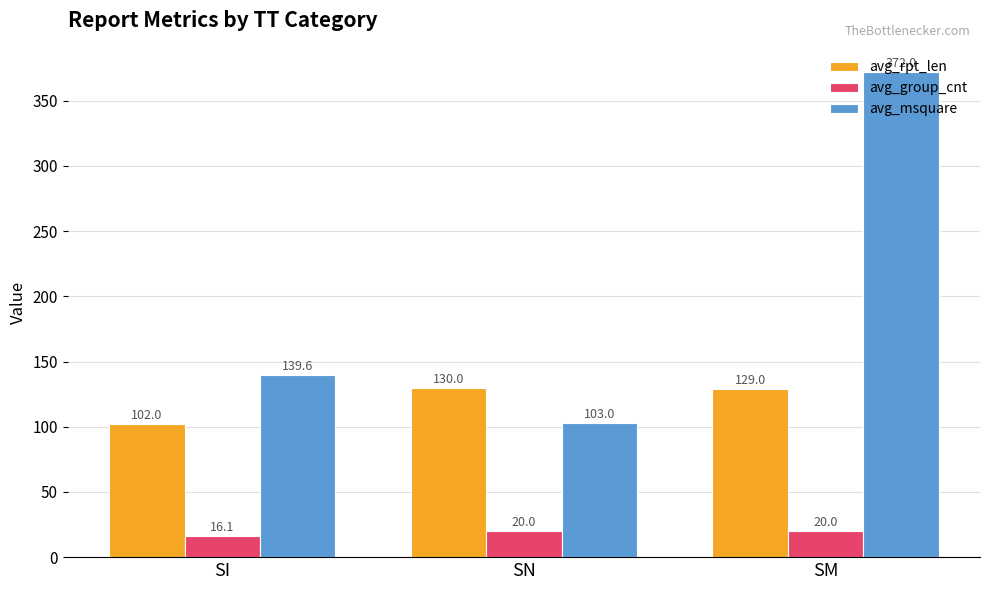

Is the value of avg_rpt_len at SN greater than the value of avg_group_cnt at SN?

Yes